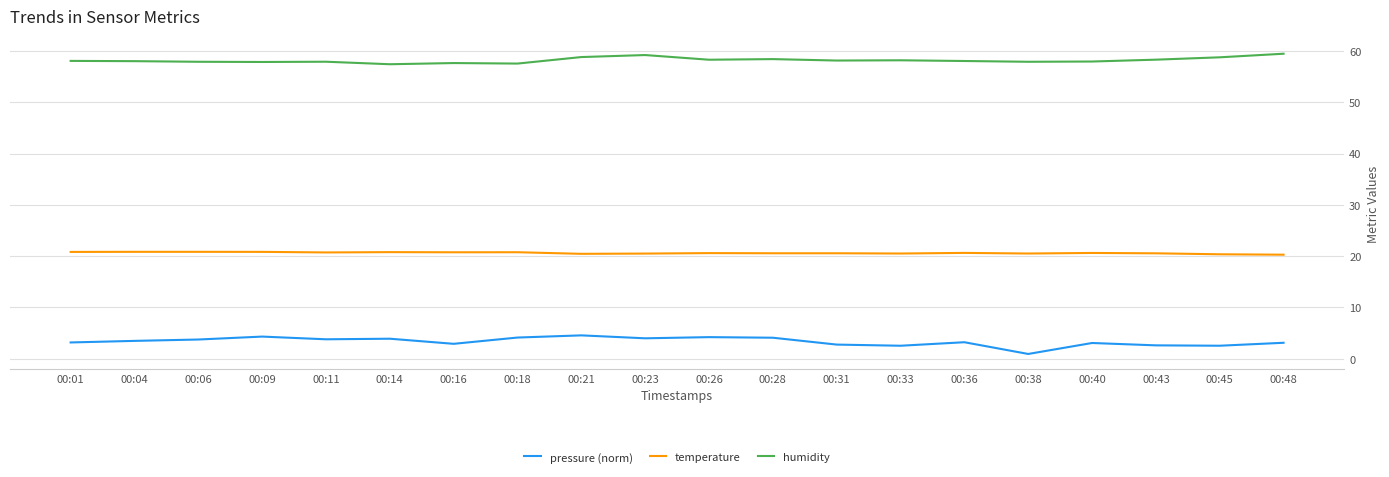

True or false: temperature has a value of 20.5 at 00:23.

True